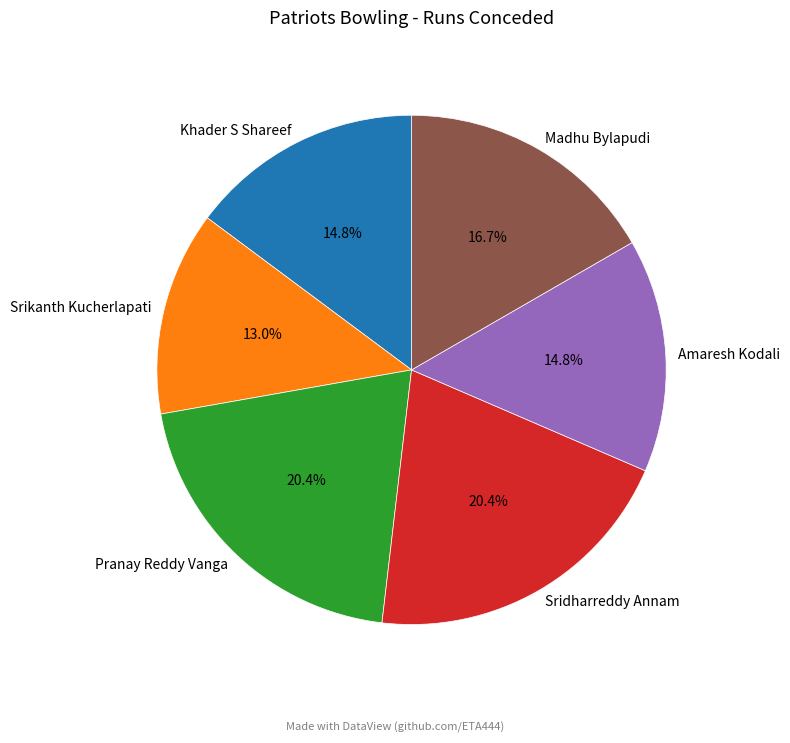

True or false: Srikanth Kucherlapati accounts for 13% of the total.

True